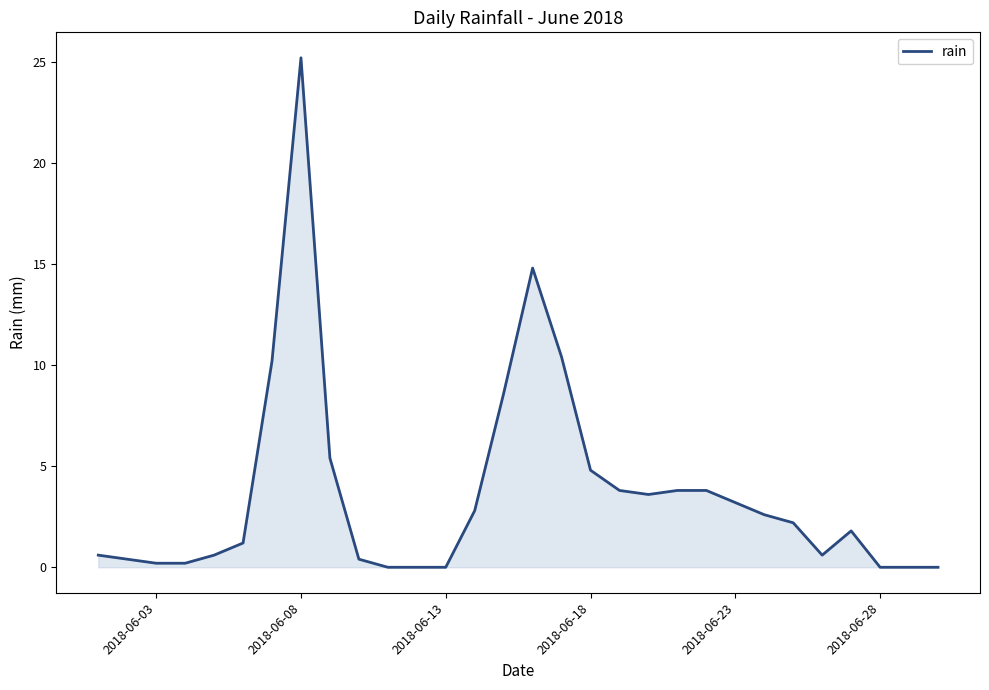

What is the greatest value displayed?

25.2